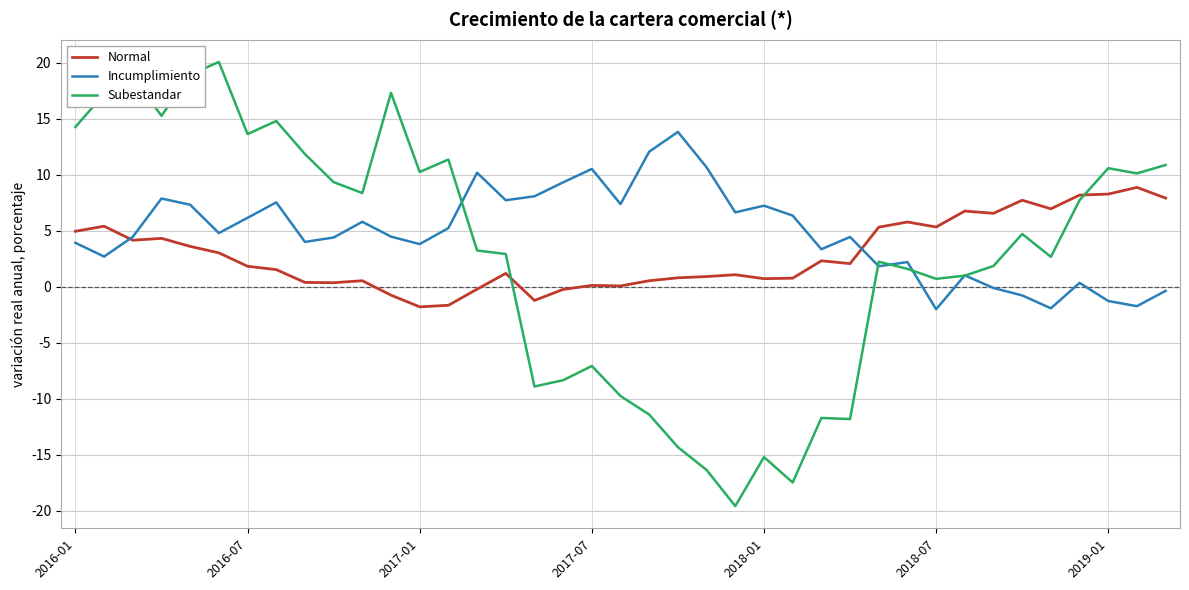

Which series has the largest range (max minus min)?

Subestandar